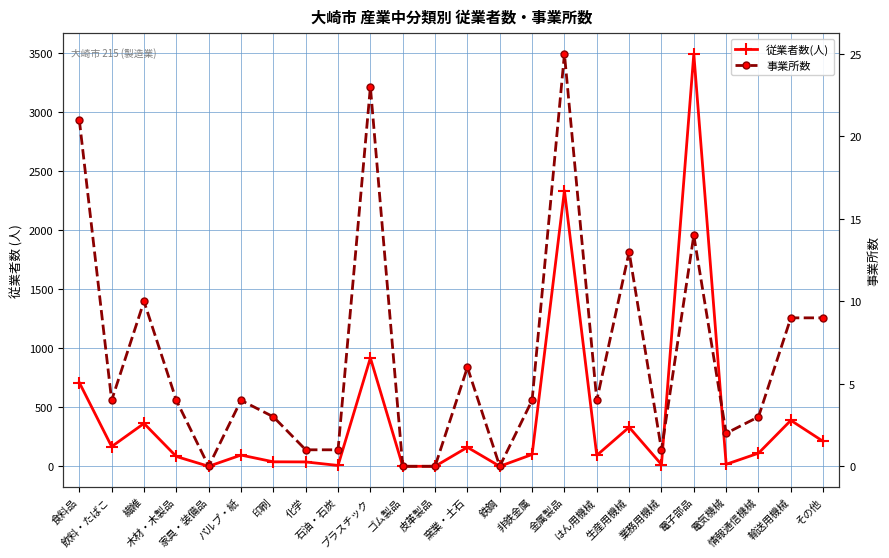

Which series changed the most between ゴム製品 and 業務用機械?

従業者数(人)